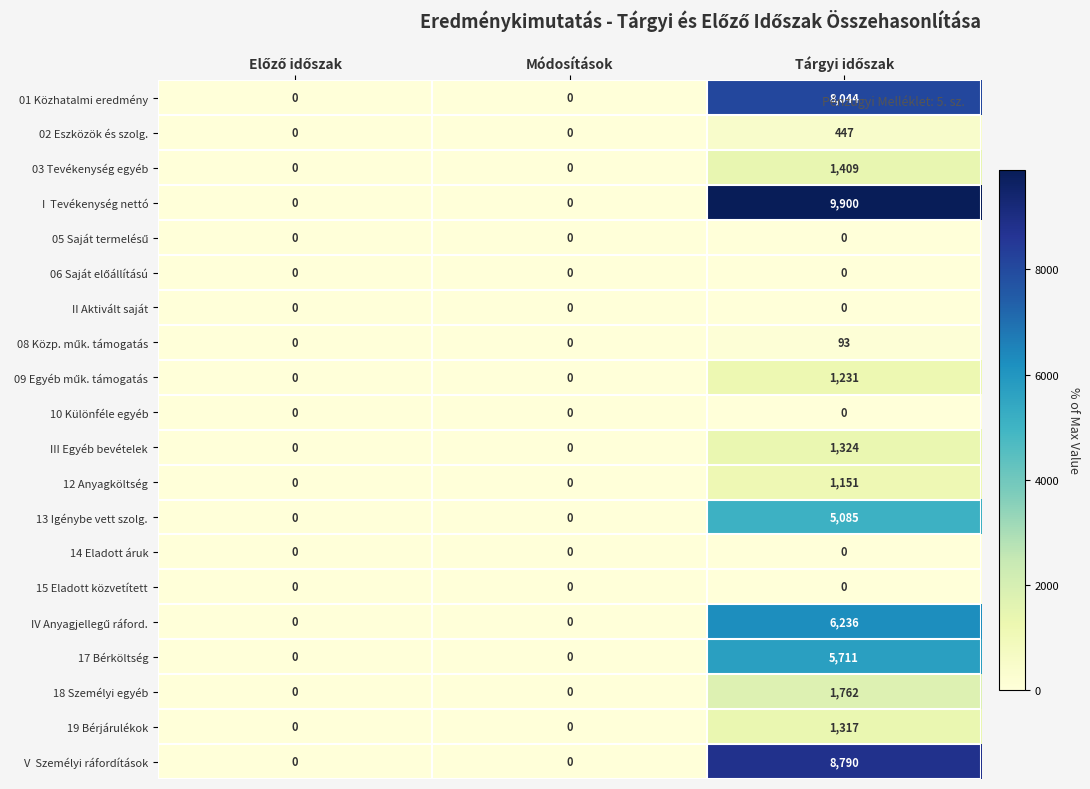

What is the sum of all 13 Igénybe vett szolg. values?

5085